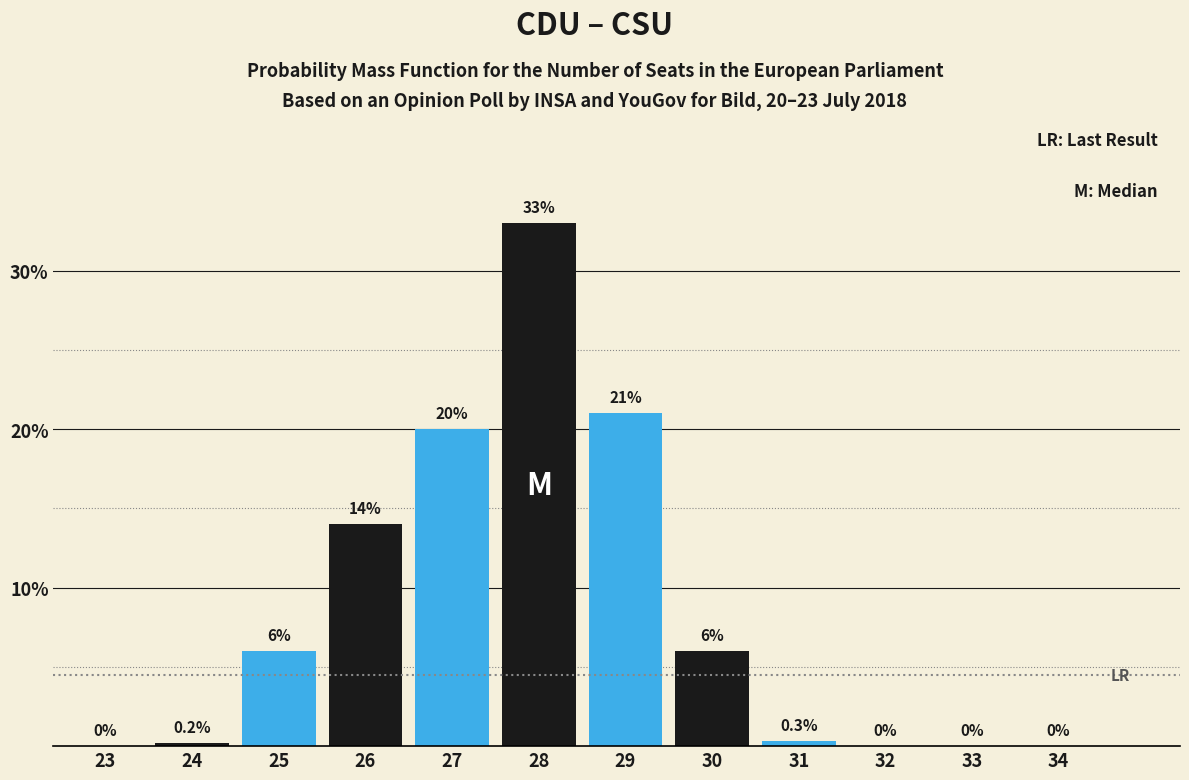

Reading left to right, list all the values displayed in this chart.

23=0.0	24=0.2	25=6.0	26=14.0	27=20.0	28=33.0	29=21.0	30=6.0	31=0.3	32=0.0	33=0.0	34=0.0